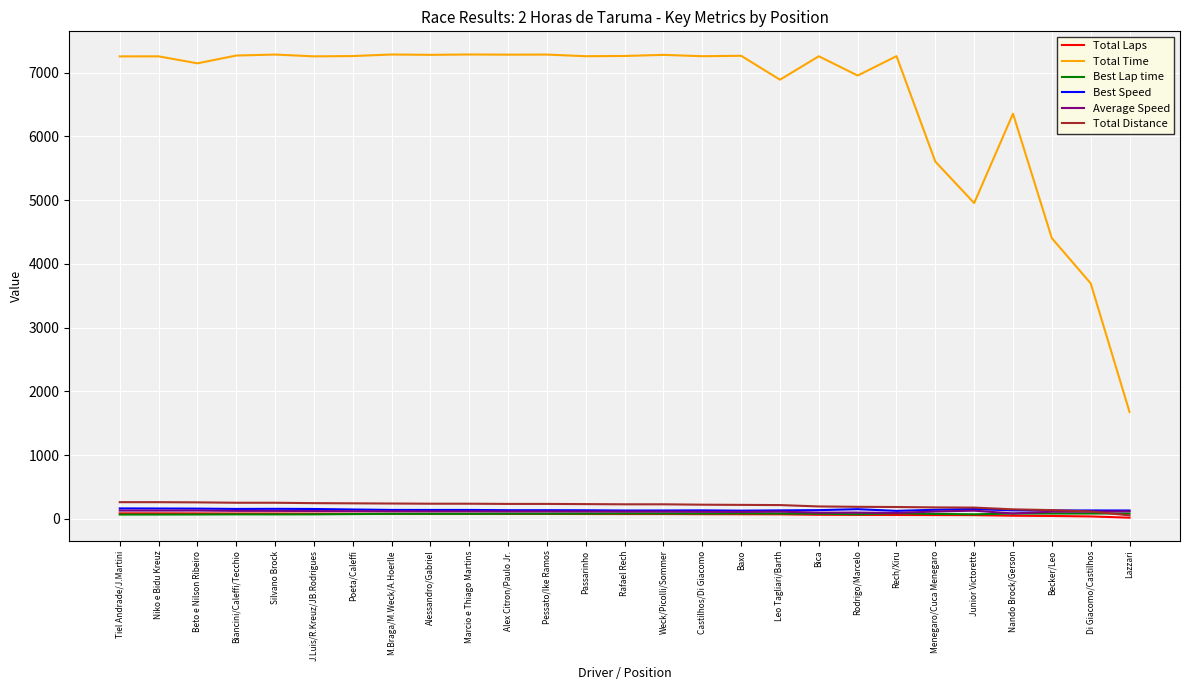

Which series has the largest range (max minus min)?

Total Time